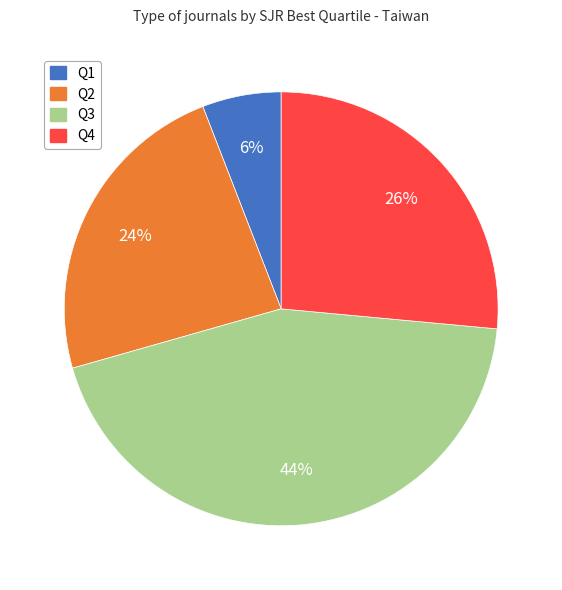

Is there a majority slice in this chart?

No